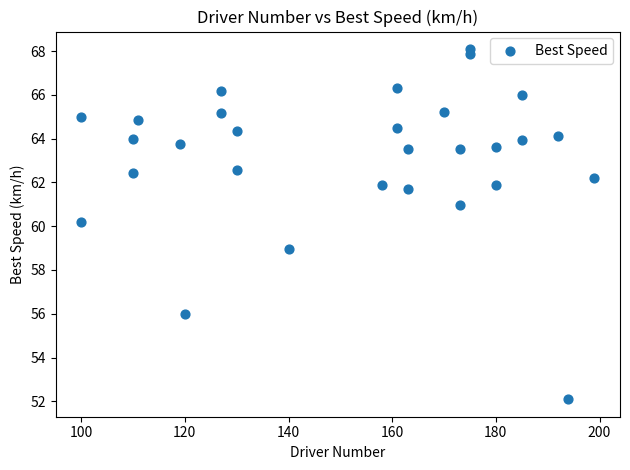

What is the range of Y values (max minus min)?

16.0